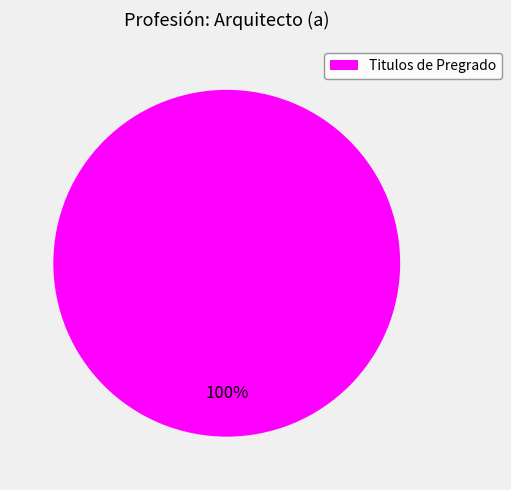

True or false: Titulos de Pregrado accounts for 100% of the total.

True